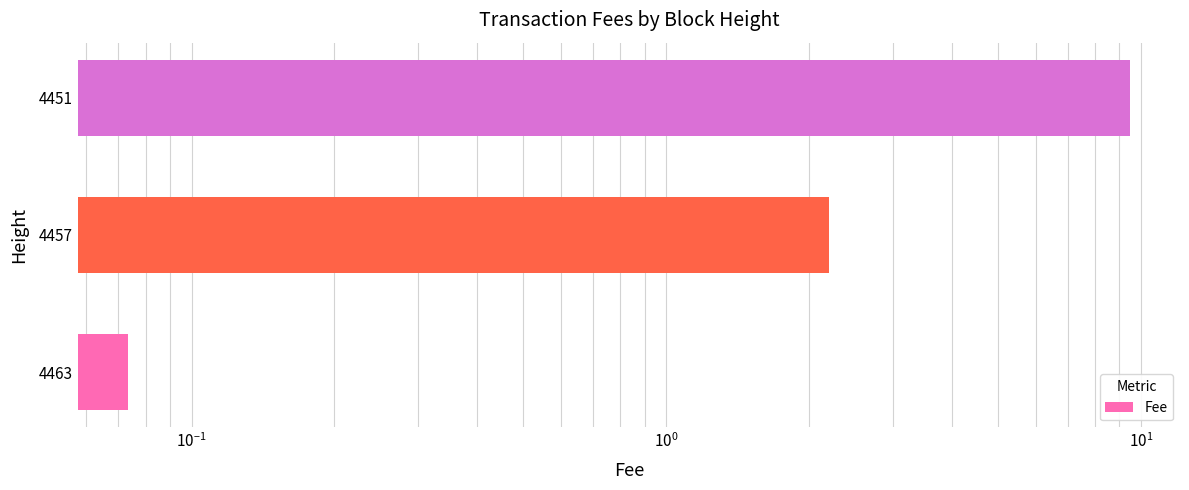

True or false: the data shows 1.5 at 4457.

False